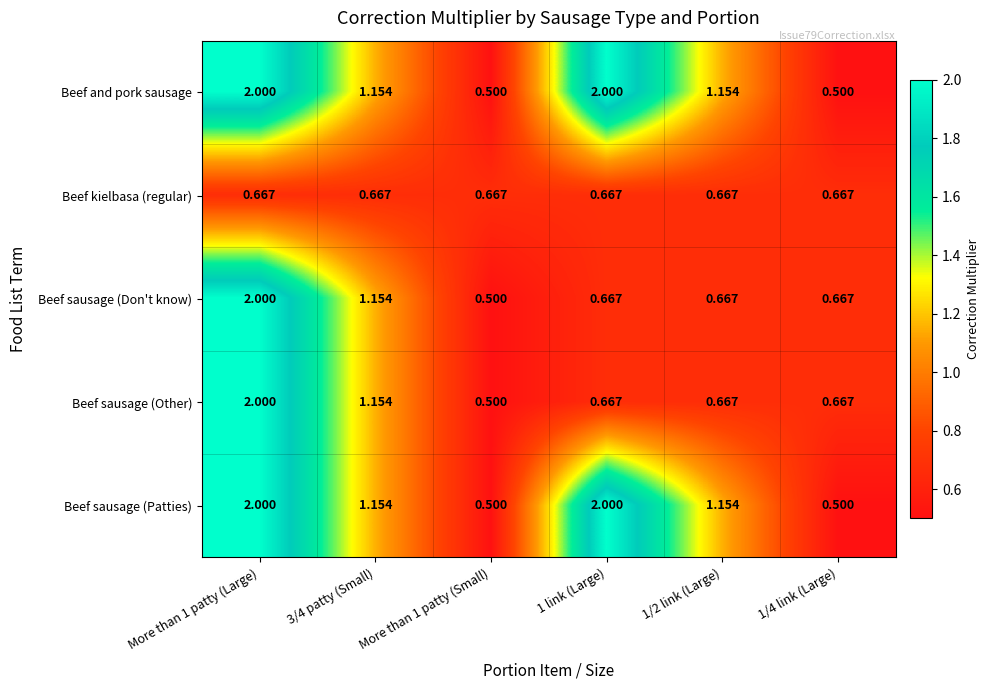

Is the value of Beef sausage (Other) at More than 1 patty (Small) greater than the value of Beef kielbasa (regular) at 1/2 link (Large)?

No